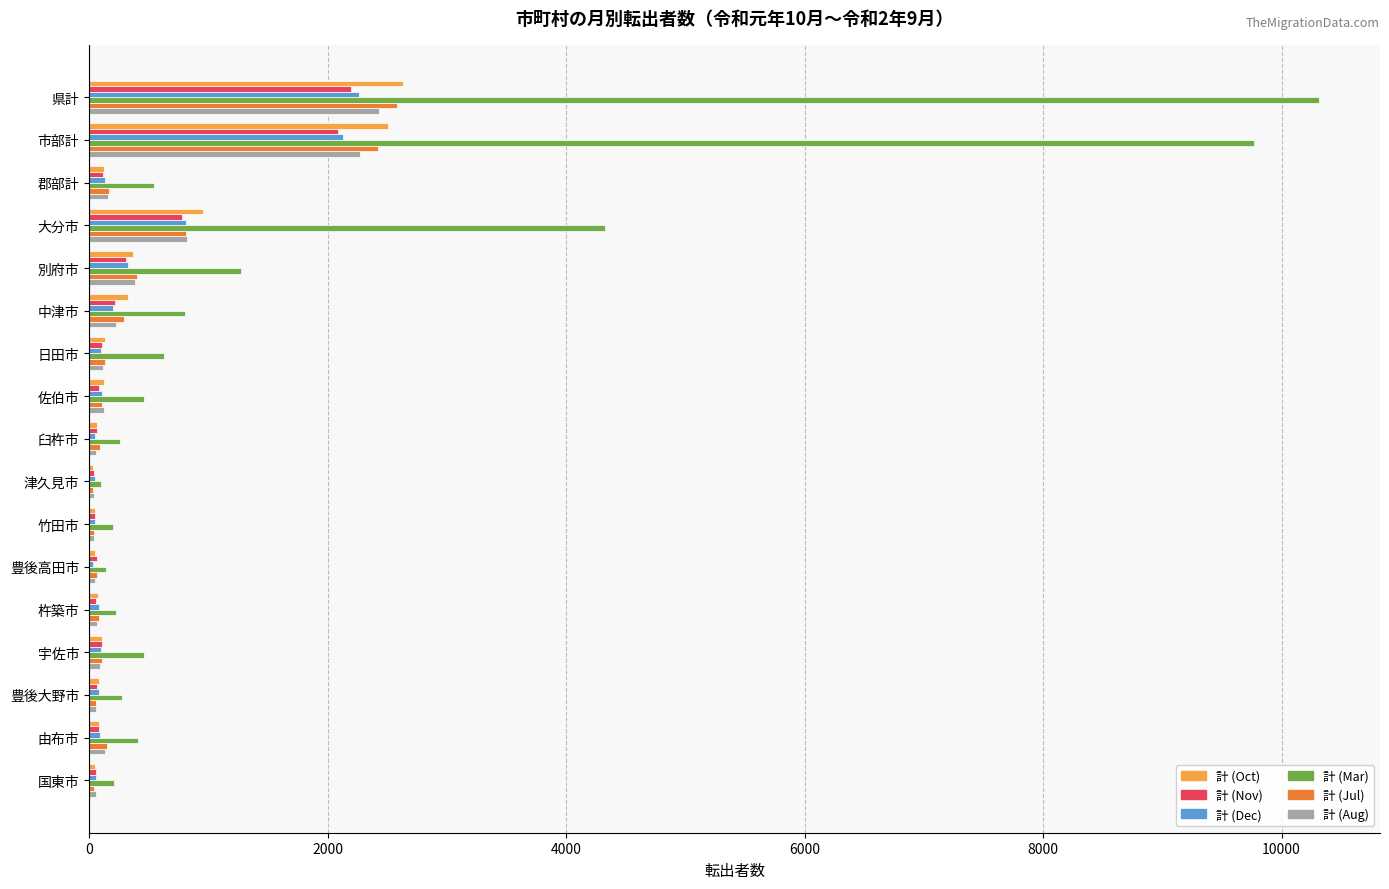

What is the sum of all 計 (Dec) values?

6663